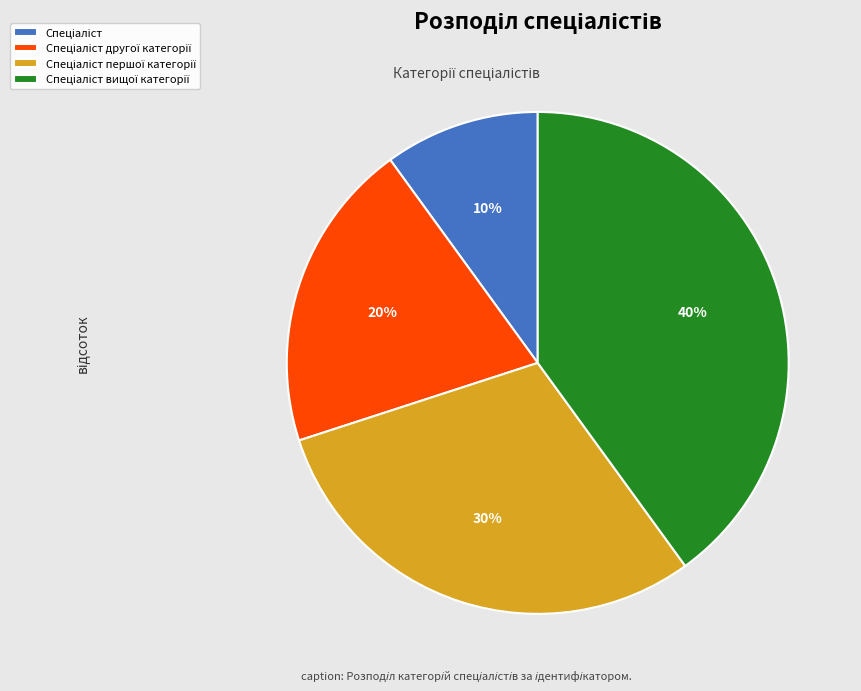

Is there any slice that represents more than half of the pie?

No